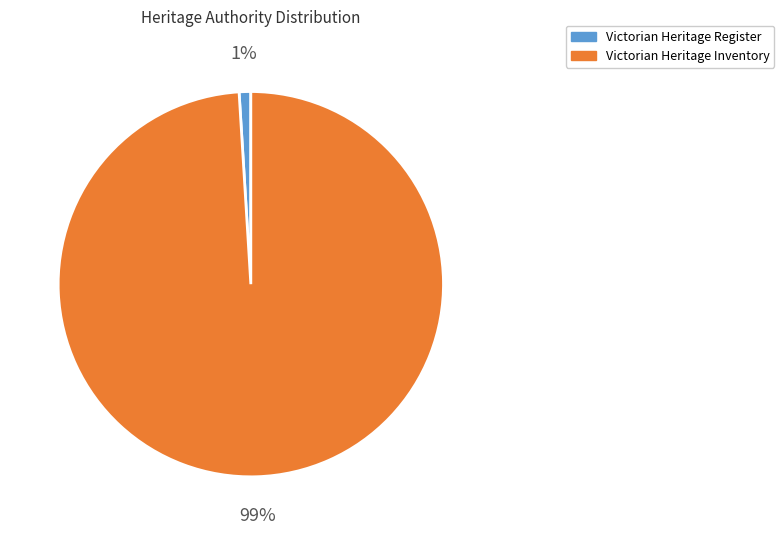

Rank the categories by value from highest to lowest.

Victorian Heritage Inventory, Victorian Heritage Register